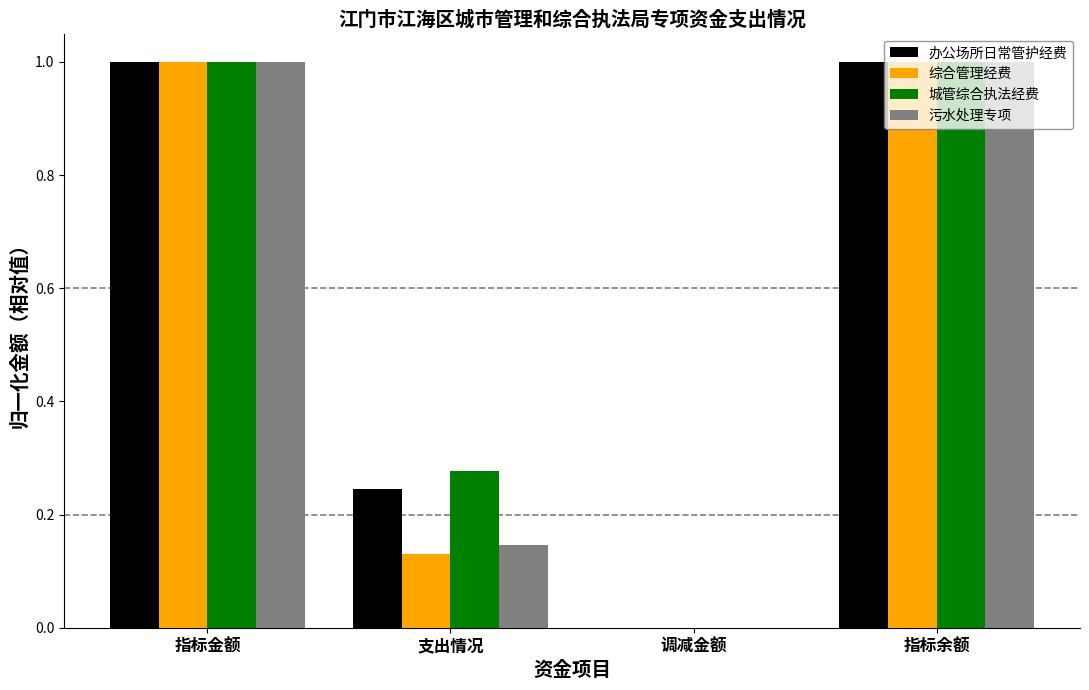

How many positive values does the 城管综合执法经费 series have?

3